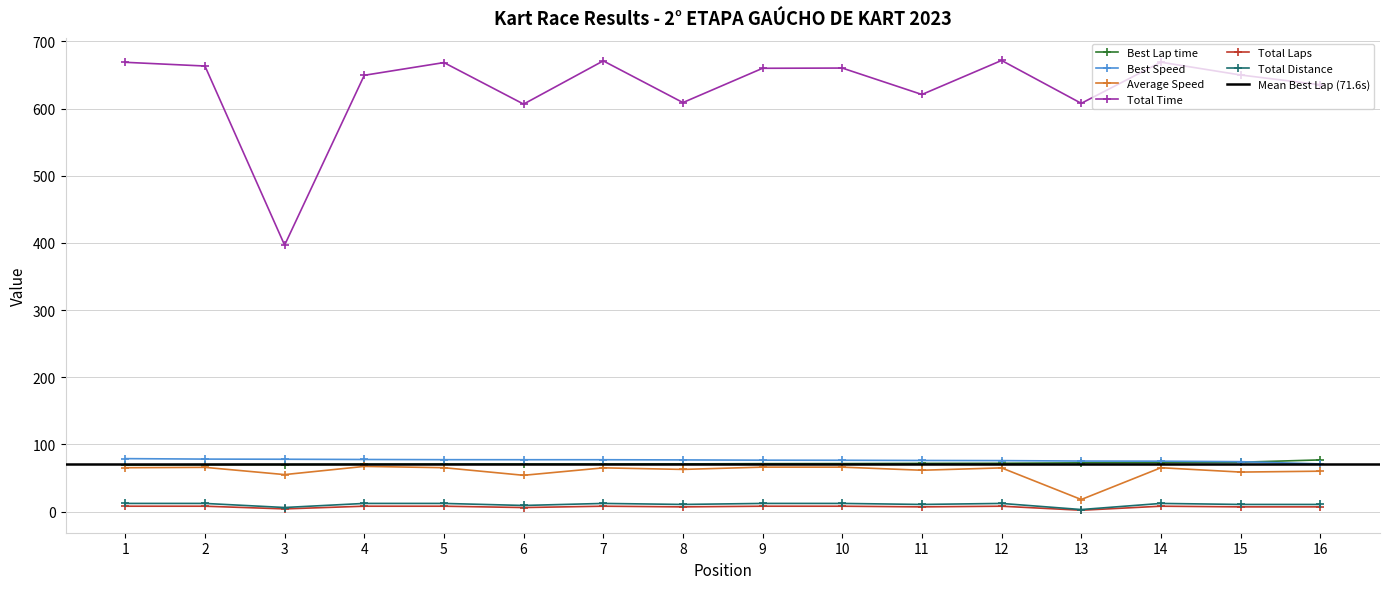

Read the Total Distance value at 10.

12.1